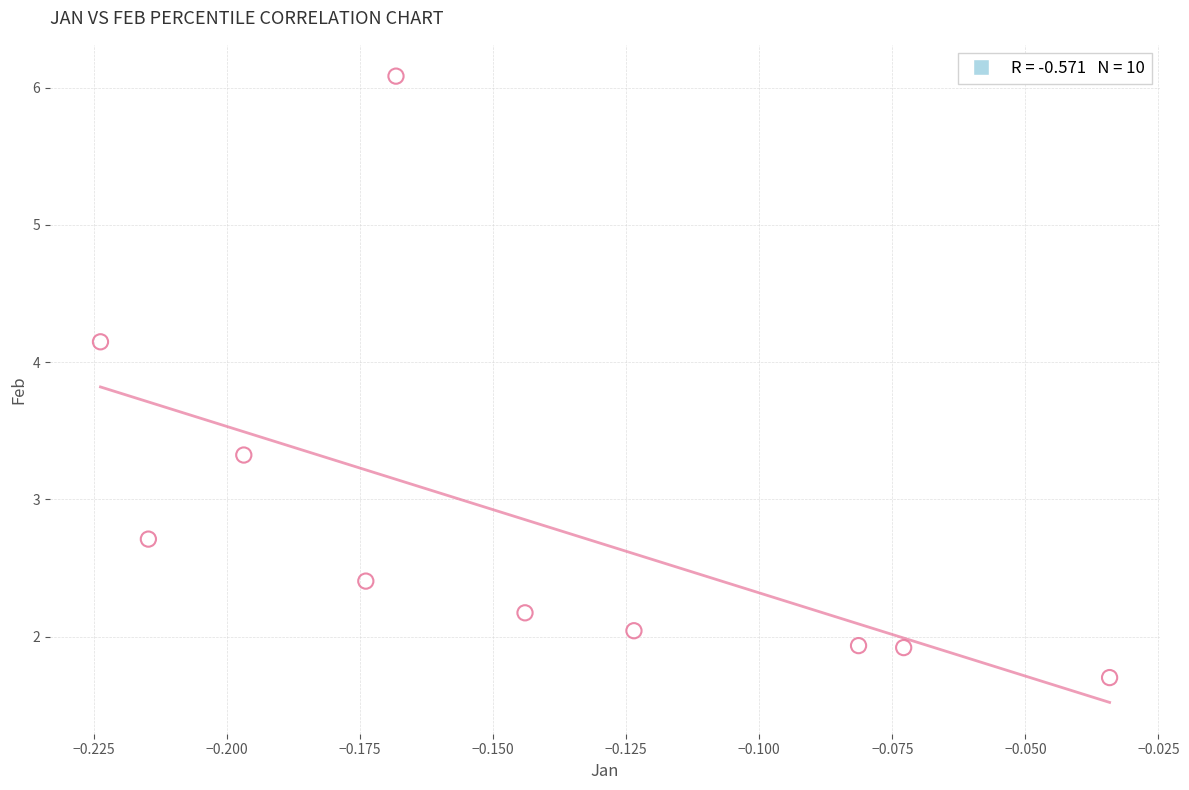

What is the range of Y values (max minus min)?

4.4